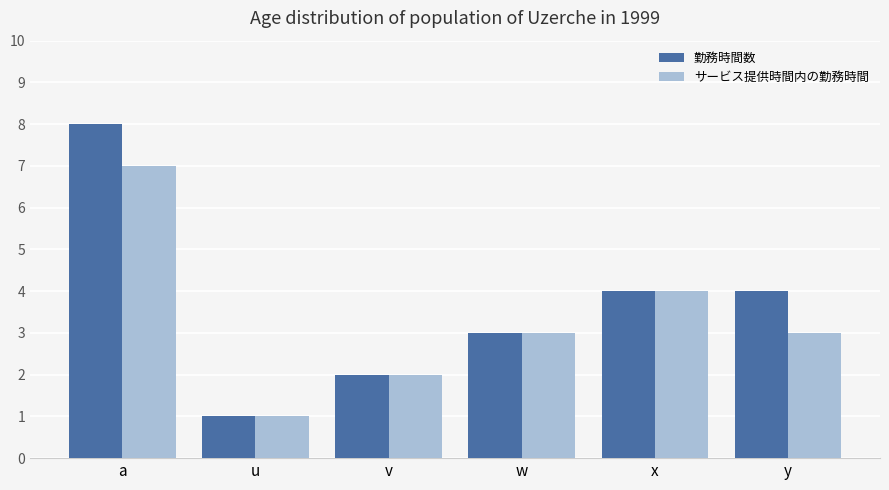

True or false: サービス提供時間内の勤務時間 has a value of 2 at v.

True